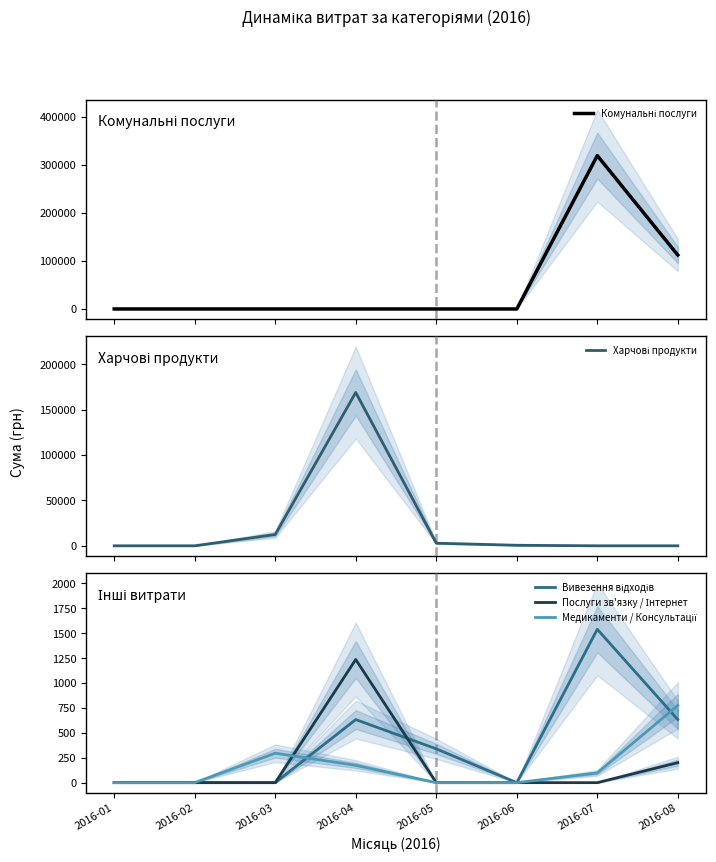

Rank the series by their maximum value, from highest to lowest.

Комунальні послуги, Харчові продукти, Вивезення відходів, Послуги зв'язку / Інтернет, Медикаменти / Консультації